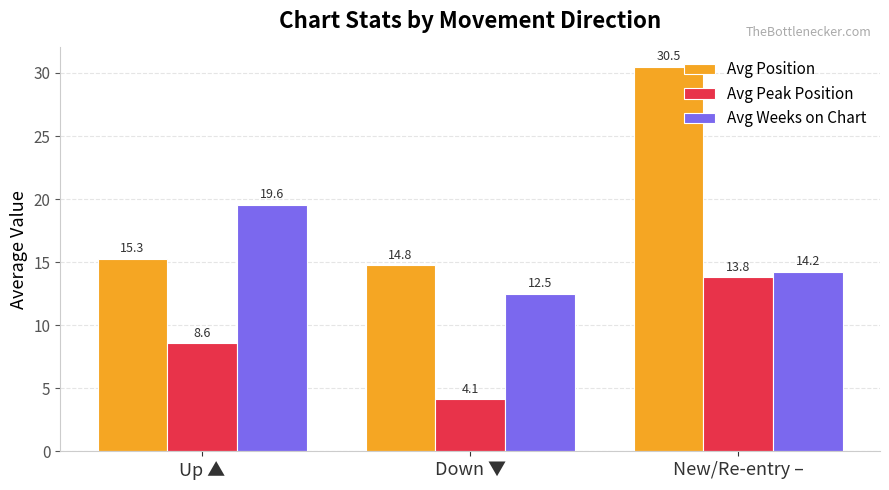

Between Down ▼ and New/Re-entry –, which series saw the biggest shift?

Avg Position